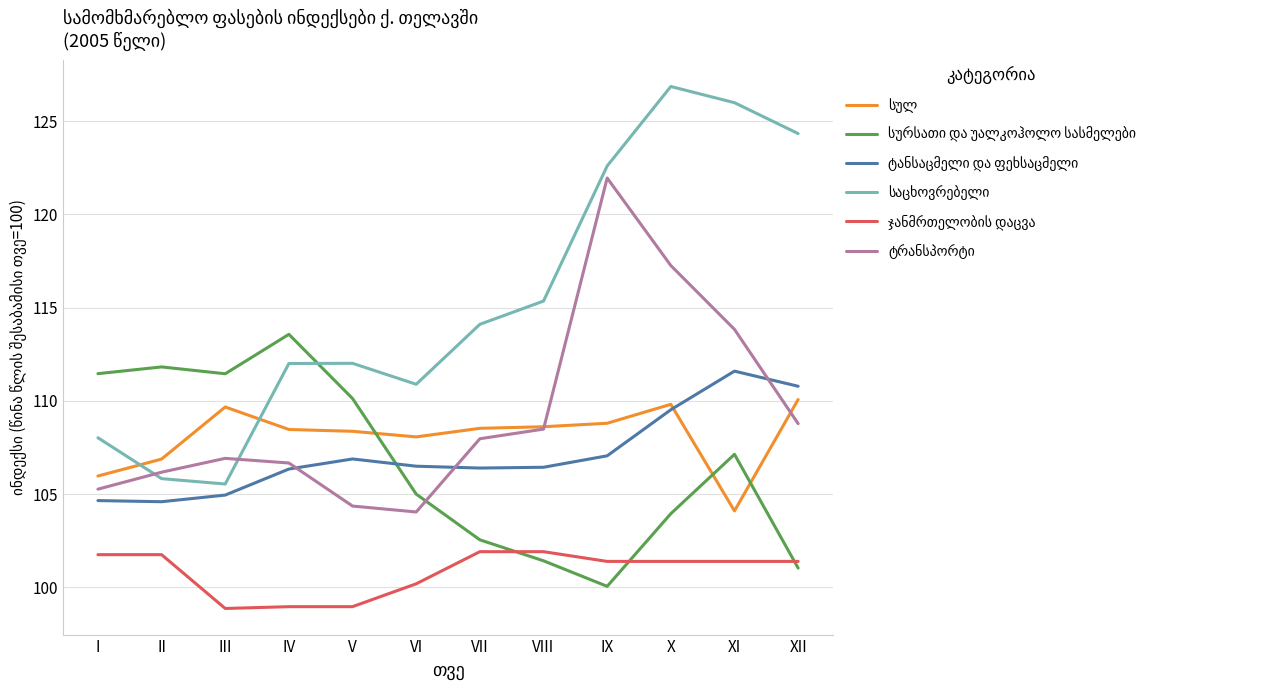

At which category is the sum across all series the highest?

X